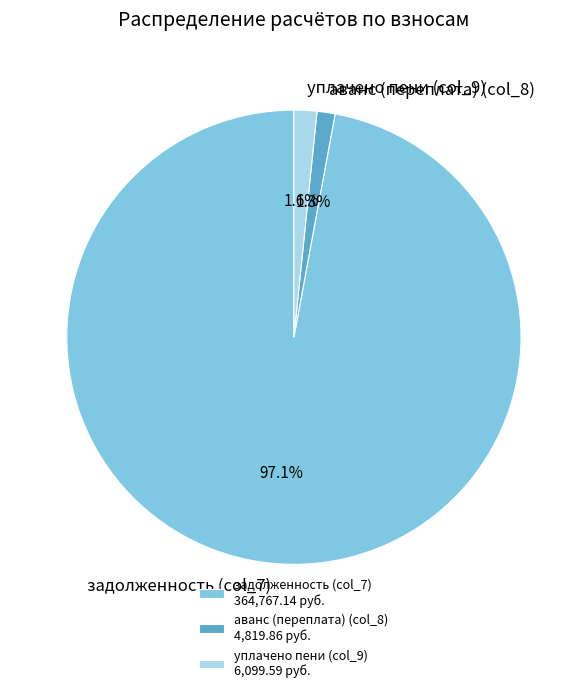

To the nearest percent, what is the difference between the задолженность (col_7) and аванс (переплата) (col_8) slice percentages?

96%